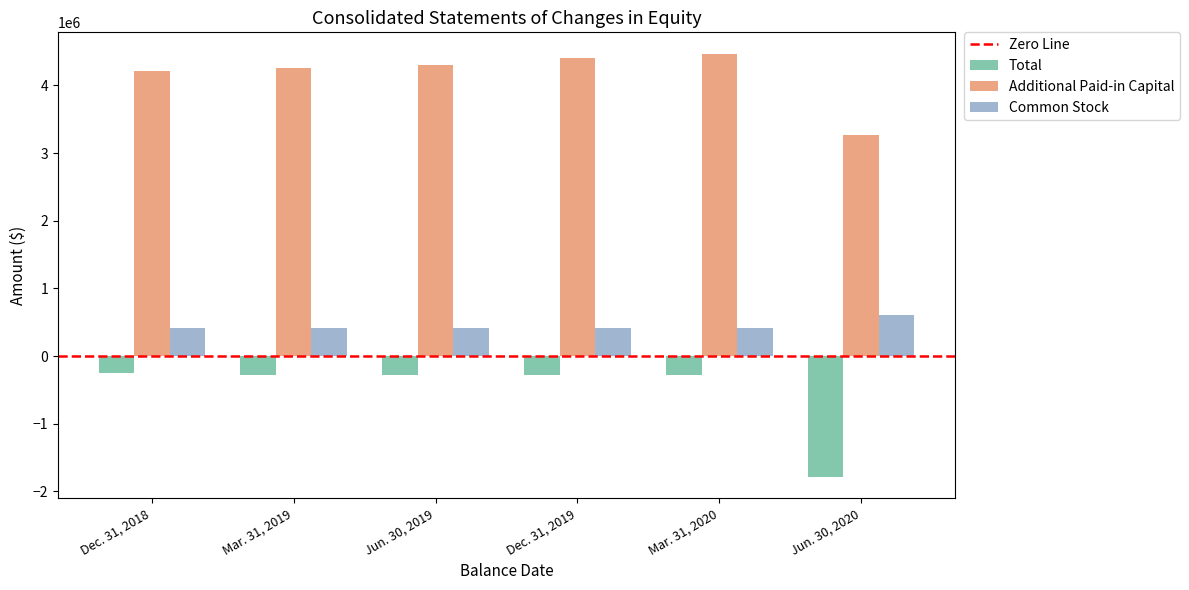

Rank the series at Jun. 30, 2020 from lowest to highest value.

Total, Common Stock, Additional Paid-in Capital